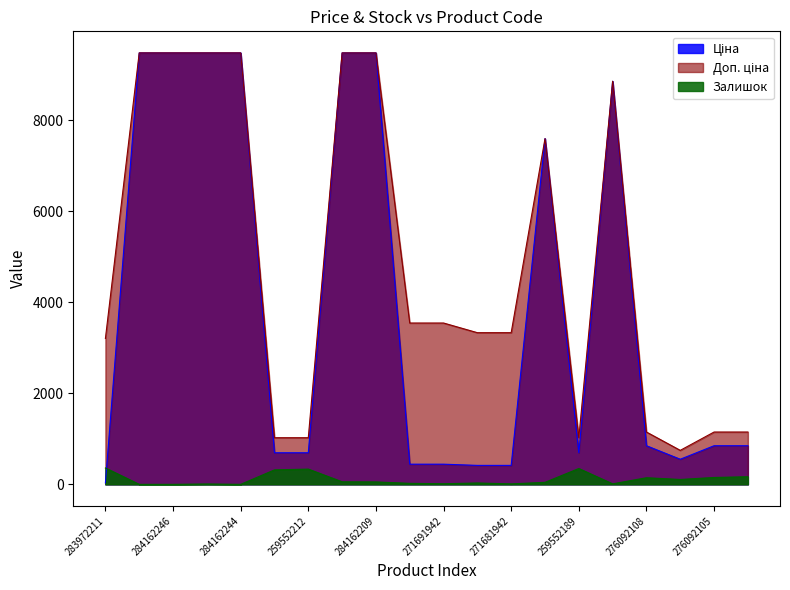

How many values in the Ціна series are below 848?

9